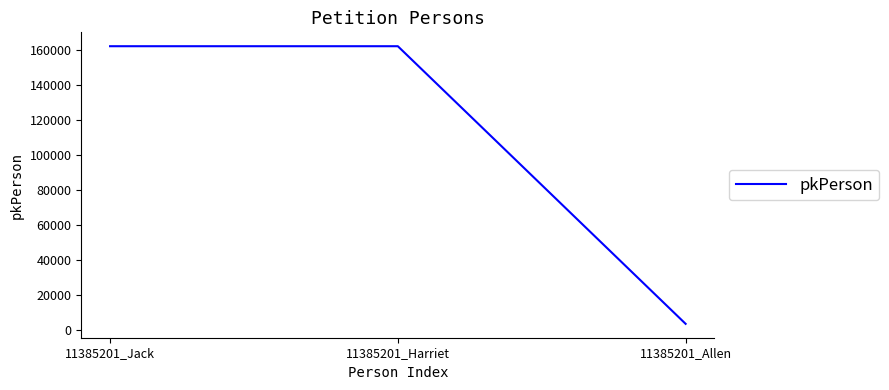

What is the change in value from 11385201_Harriet to 11385201_Allen?

-158311